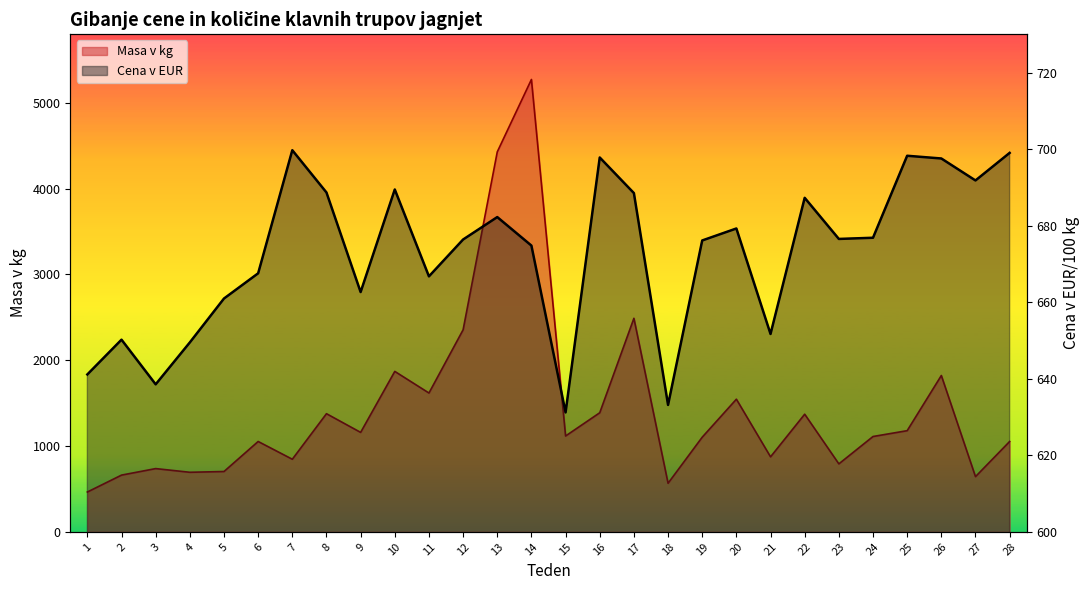

At how many categories does at least one series exceed 1325?

11